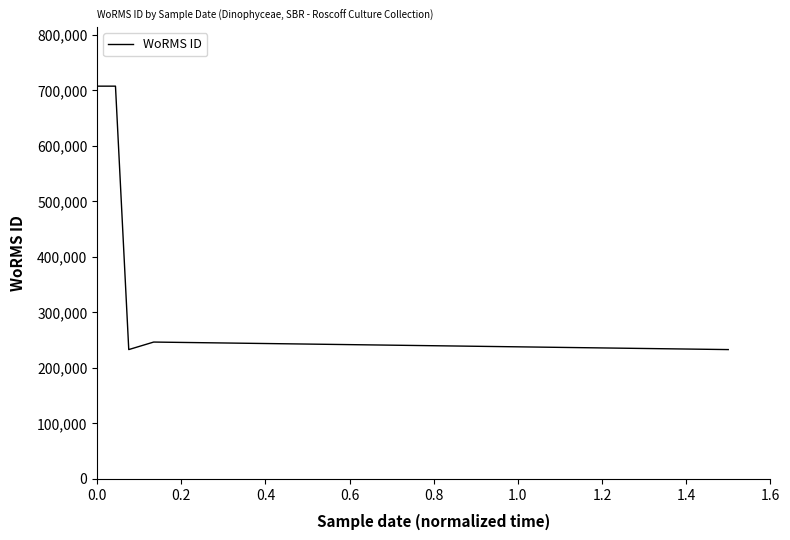

What is the greatest value displayed?

707630